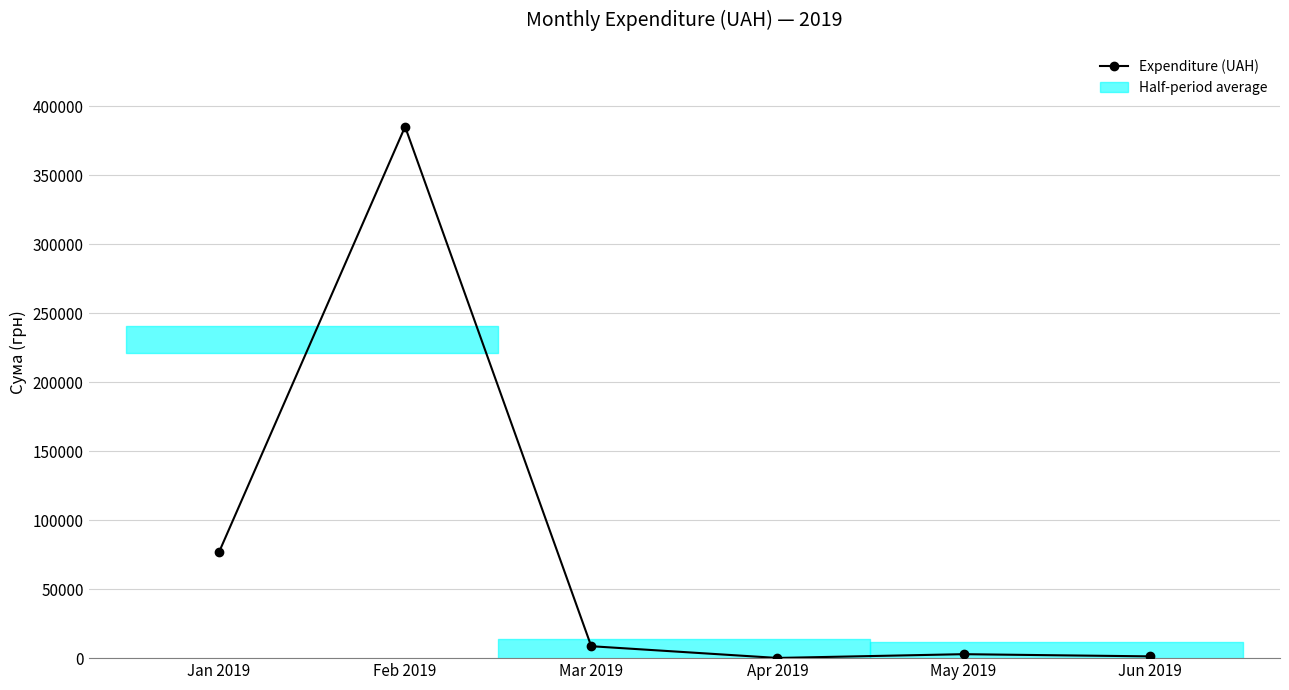

The chart shows a value of 42782.7 at Jan 2019. True or false?

False